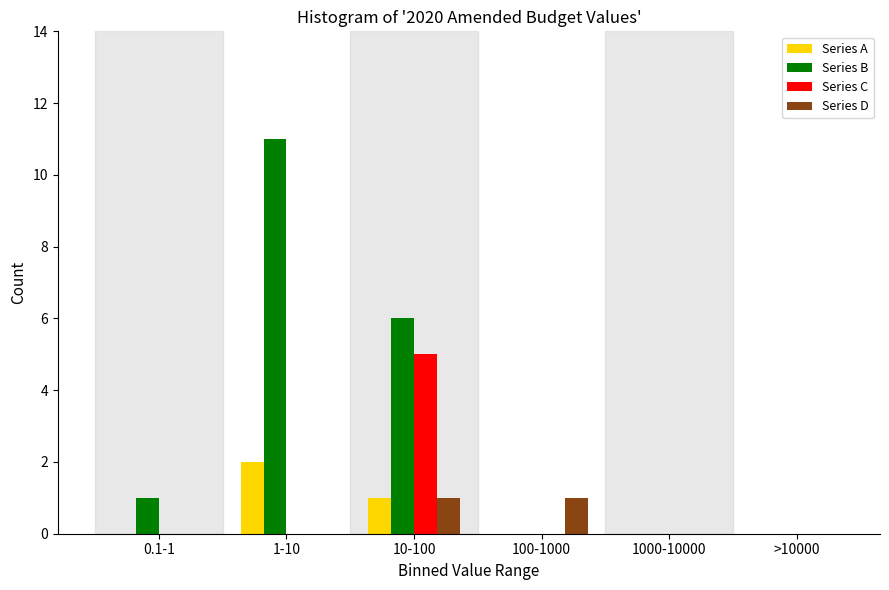

Reading left to right, what are all the values shown in this chart?

Series A: 0.1-1=0	1-10=2	10-100=1	100-1000=0	1000-10000=0	>10000=0
Series B: 0.1-1=1	1-10=11	10-100=6	100-1000=0	1000-10000=0	>10000=0
Series C: 0.1-1=0	1-10=0	10-100=5	100-1000=0	1000-10000=0	>10000=0
Series D: 0.1-1=0	1-10=0	10-100=1	100-1000=1	1000-10000=0	>10000=0